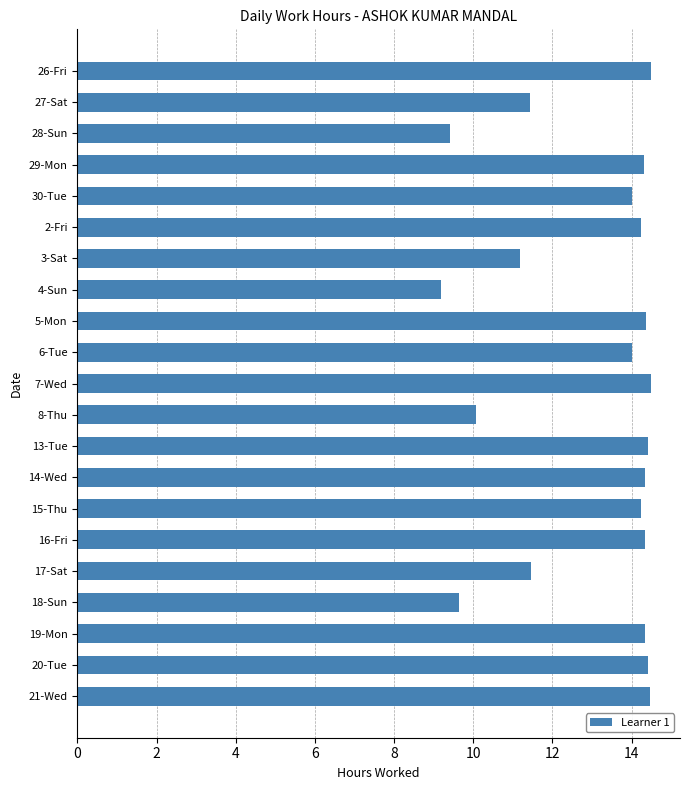

Between 30-Tue and 17-Sat, which is larger?

30-Tue